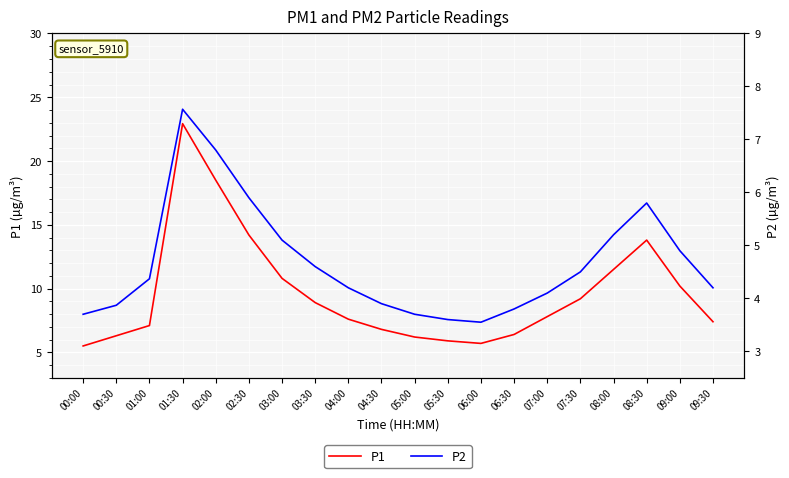

List the series in order of their overall mean, lowest first.

P2, P1